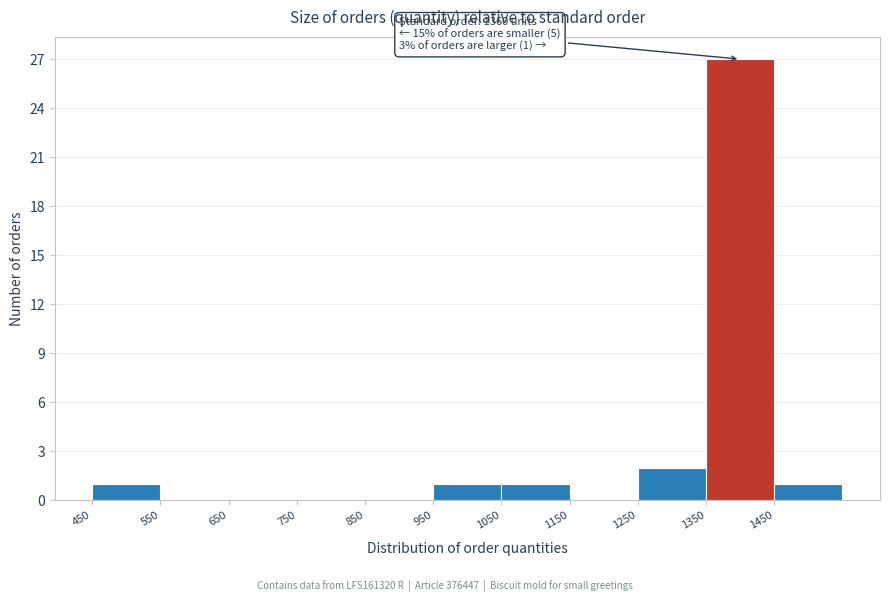

Over which range of the x-axis is the bar tallest?

1350 to 1450